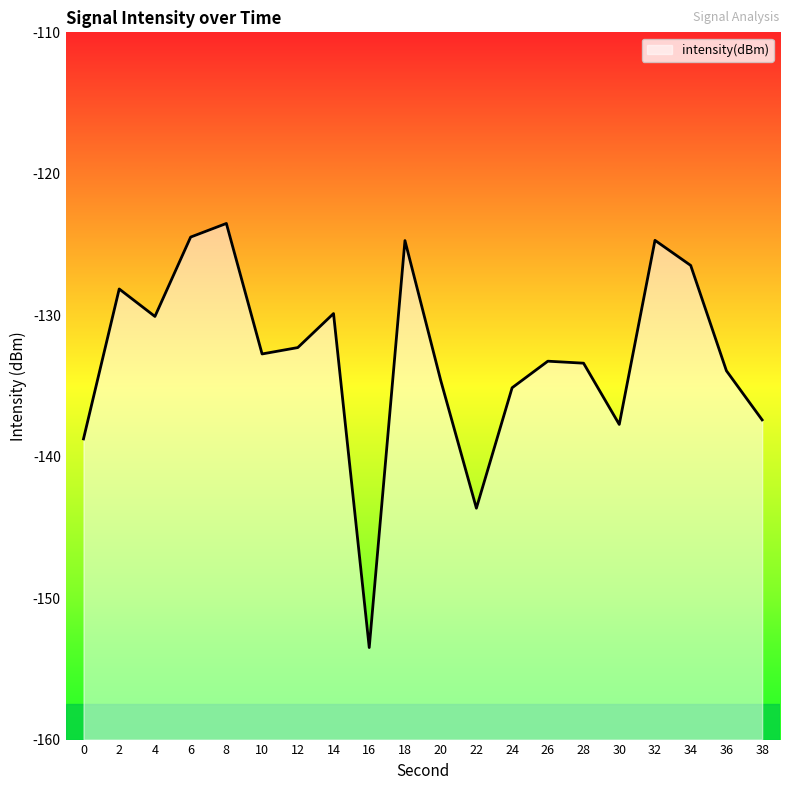

Reading left to right, transcribe all the data shown in this chart.

0=-138.7	2=-128.1	4=-130.1	6=-124.5	8=-123.5	10=-132.7	12=-132.3	14=-129.9	16=-153.5	18=-124.7	20=-134.6	22=-143.6	24=-135.1	26=-133.2	28=-133.4	30=-137.7	32=-124.7	34=-126.5	36=-133.9	38=-137.4